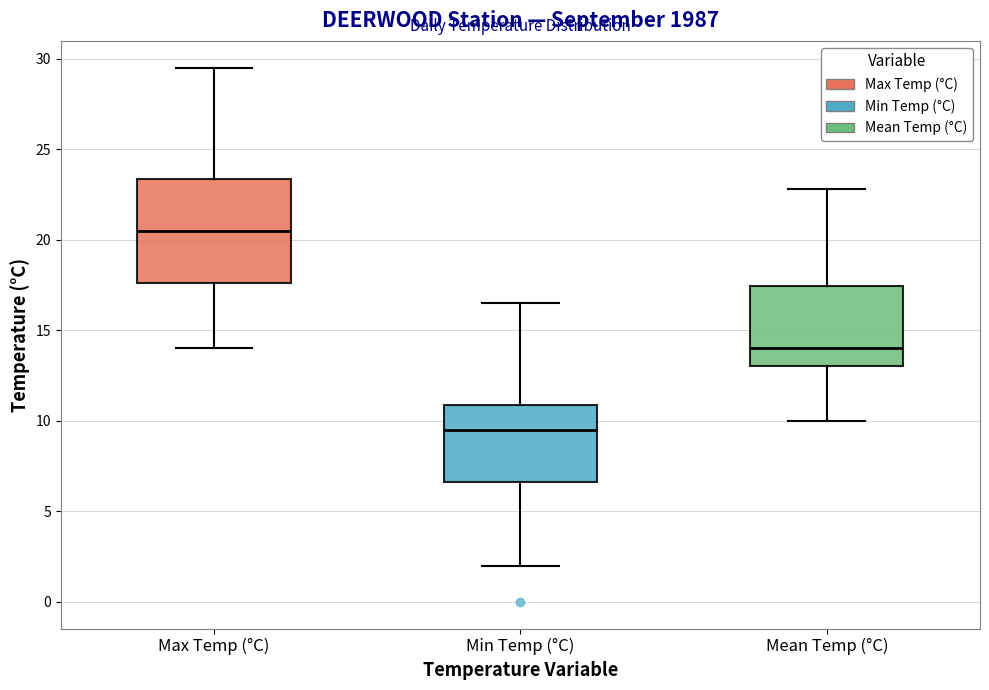

Reading left to right, read every box against the y-axis: the position of its median line, the range the box covers, and the ends of its whiskers. The values are not printed on the chart, so give them approximately, as read against the axis.

Max Temp (°C): median 20.5, box 17.5 to 23.5, whiskers 14.0 to 29.5
Min Temp (°C): median 9.5, box 6.5 to 11.0, whiskers 2.0 to 16.5
Mean Temp (°C): median 14.0, box 13.0 to 17.5, whiskers 10.0 to 23.0